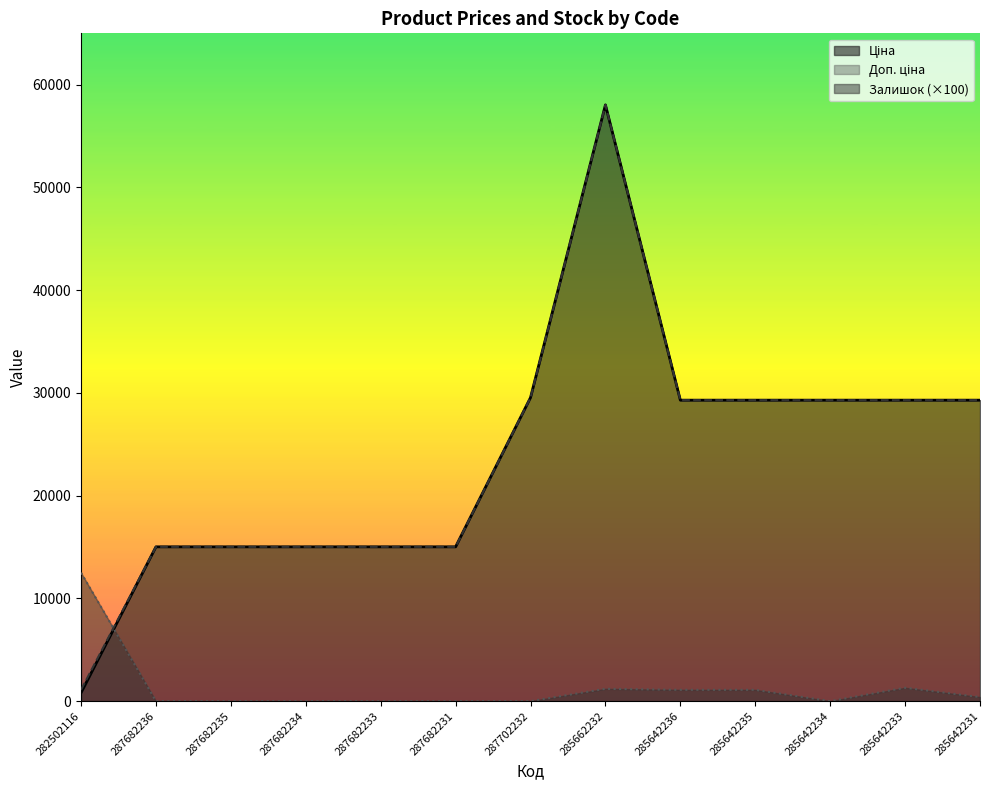

True or false: Доп. ціна and Ціна intersect in this chart.

False